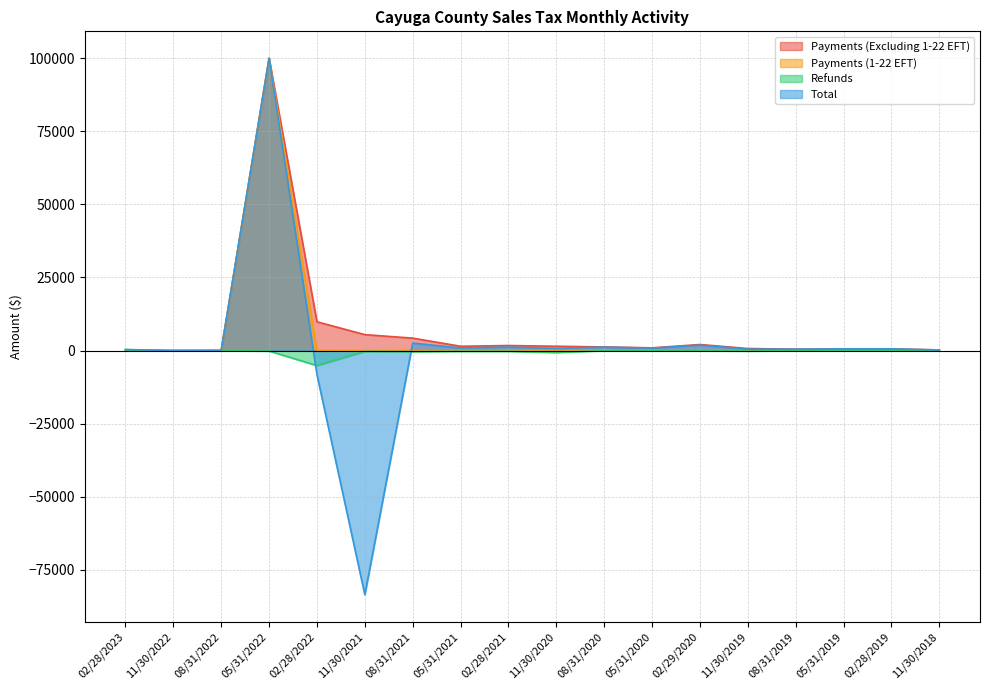

Which category has the lowest value across all series?

02/28/2022